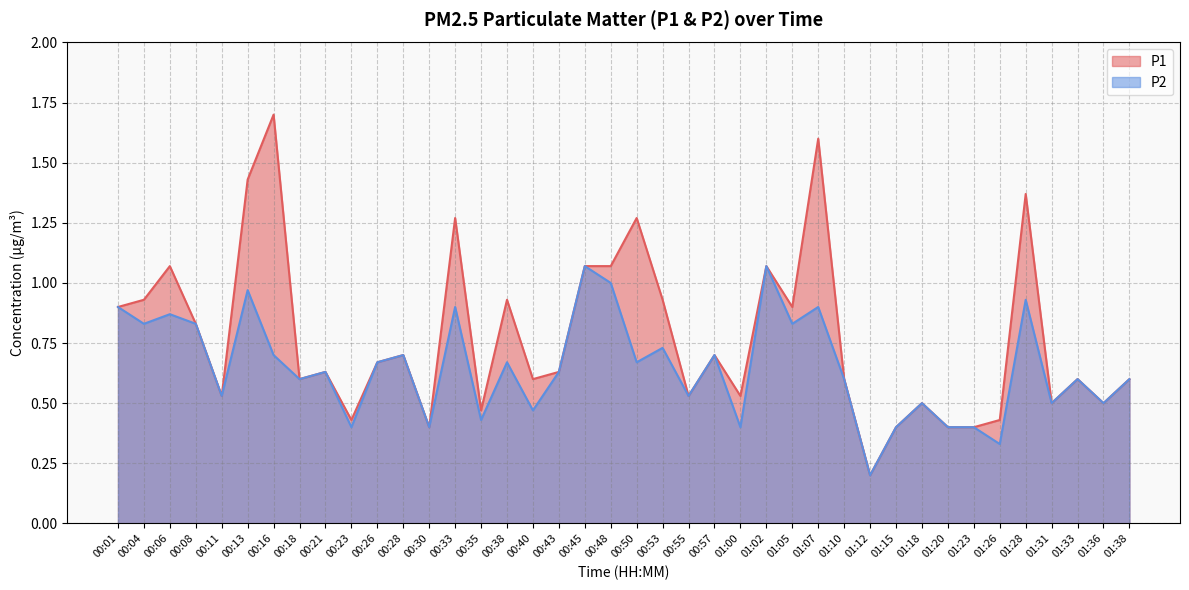

Which series has the largest range (max minus min)?

P1